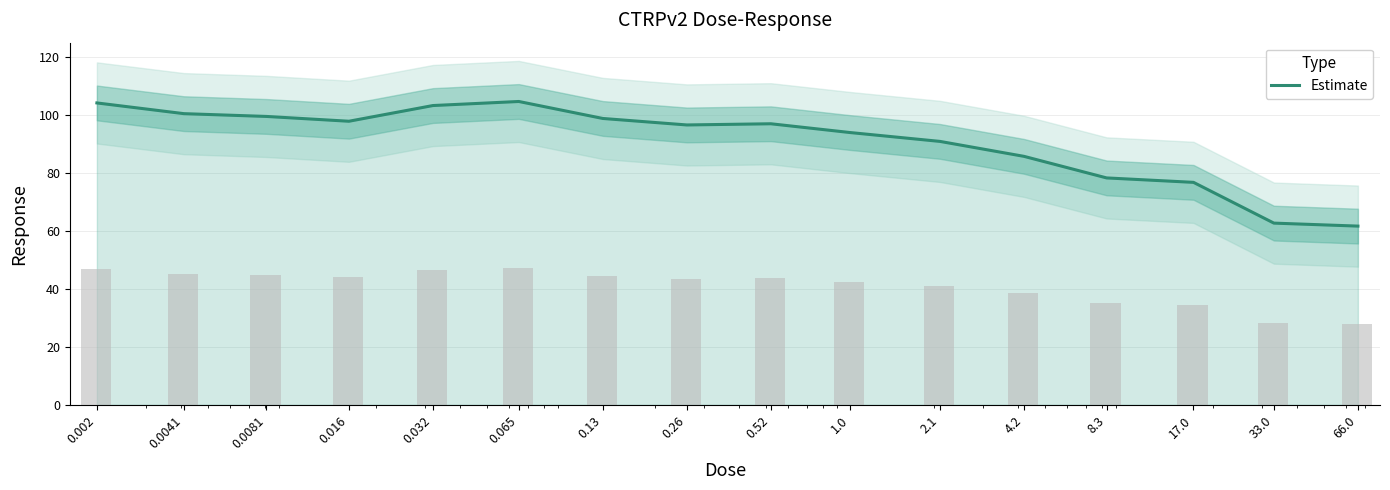

The chart shows a value of 41.3 at 66.0. True or false?

False